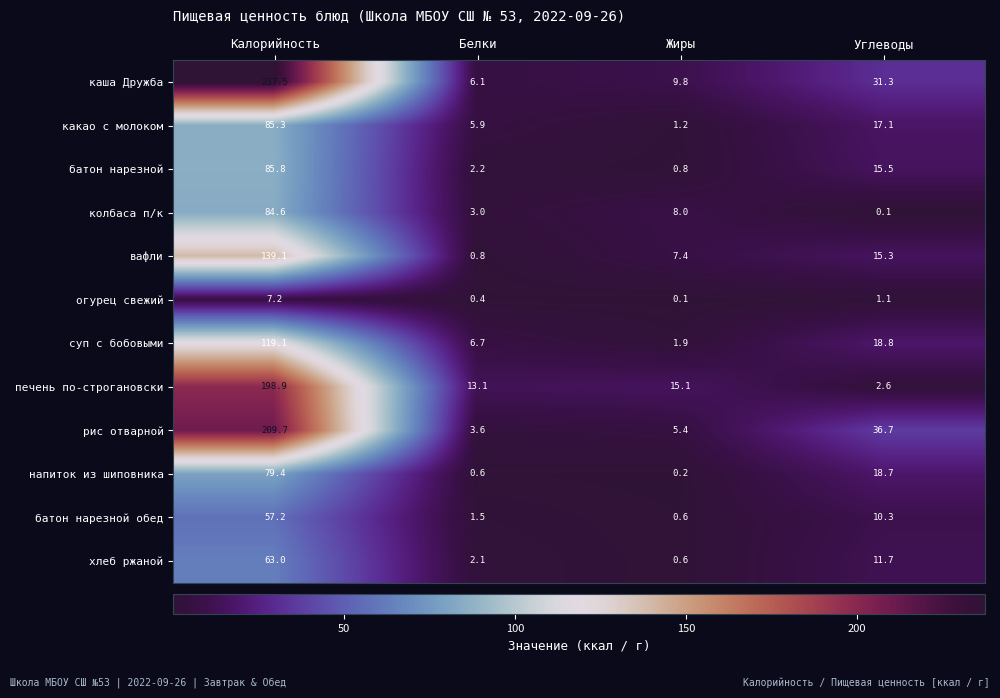

Where is суп с бобовыми nearest to the value 60?

Углеводы